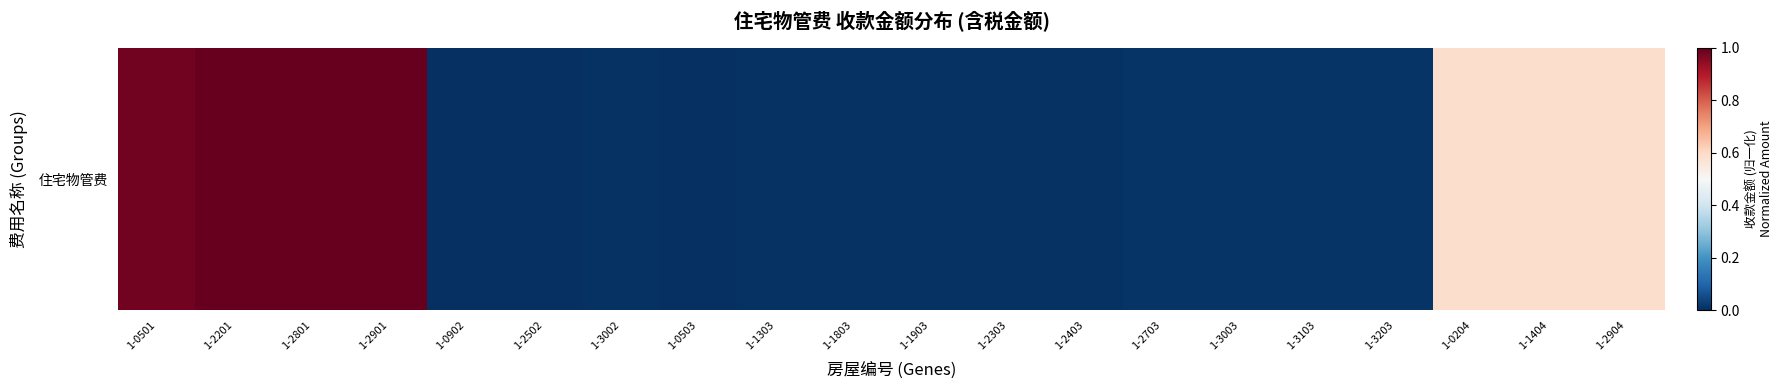

What is the maximum value shown in the chart?

1.0